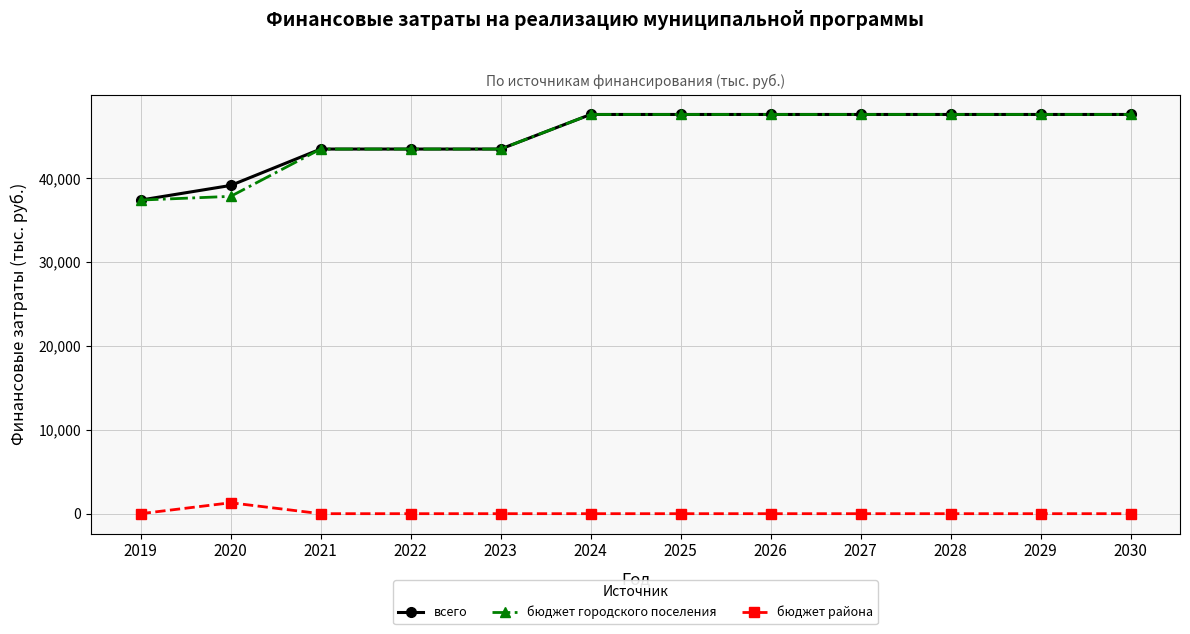

What is the difference between the highest and lowest values at 2024?

47615.0